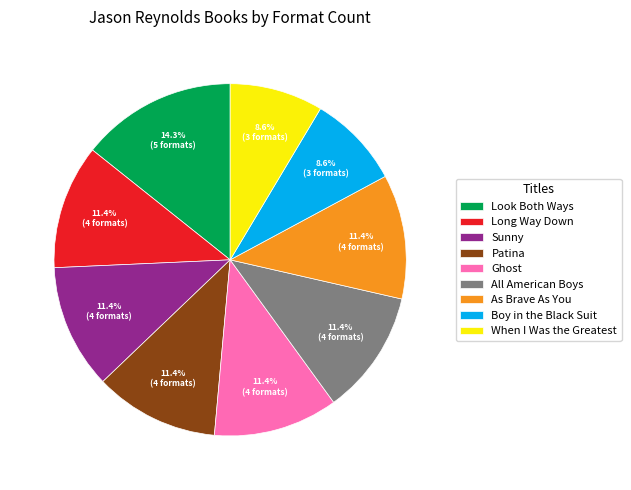

Which slice is the largest?

Look Both Ways